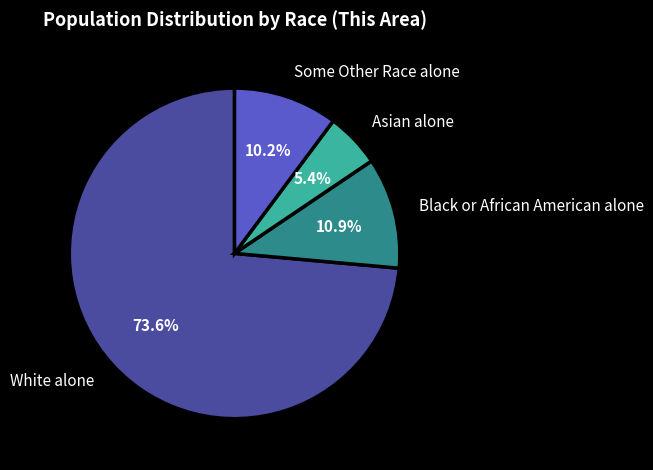

To the nearest percent, what is the difference between the Some Other Race alone and Asian alone slice percentages?

5%